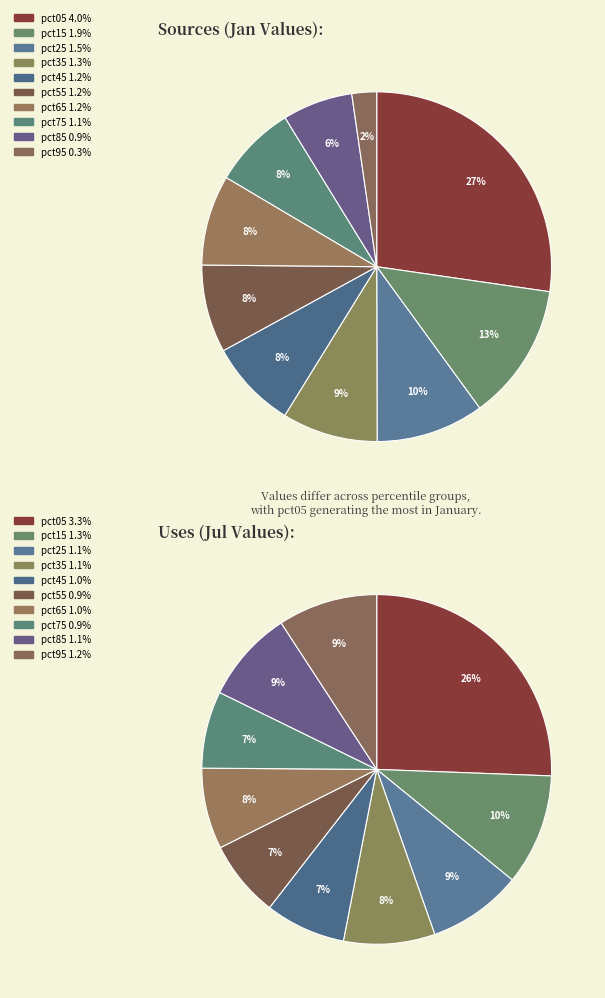

Does any single category account for the majority?

No